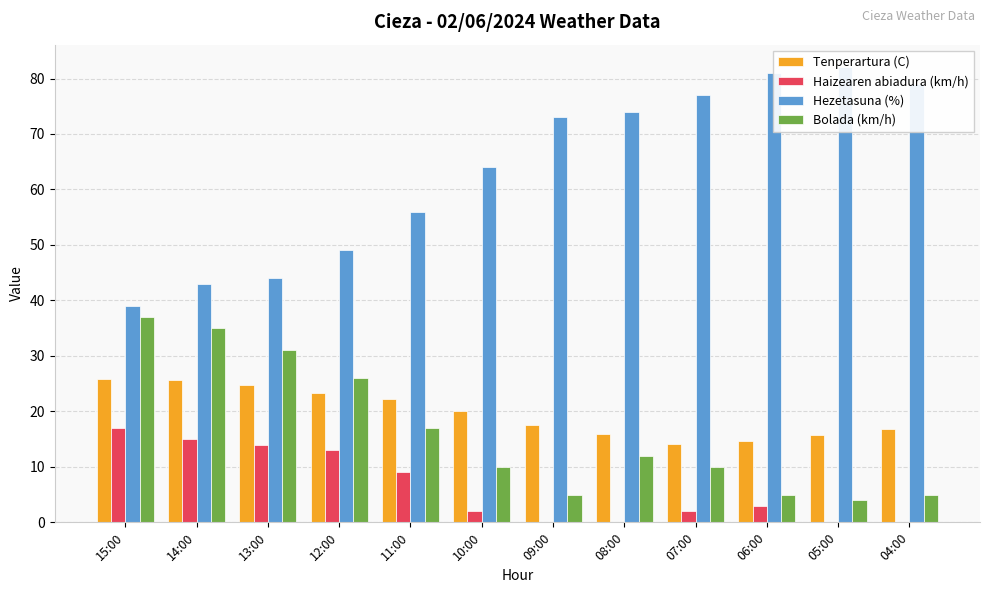

What is the difference between the second highest and second lowest values in the Haizearen abiadura (km/h) series?

15.0